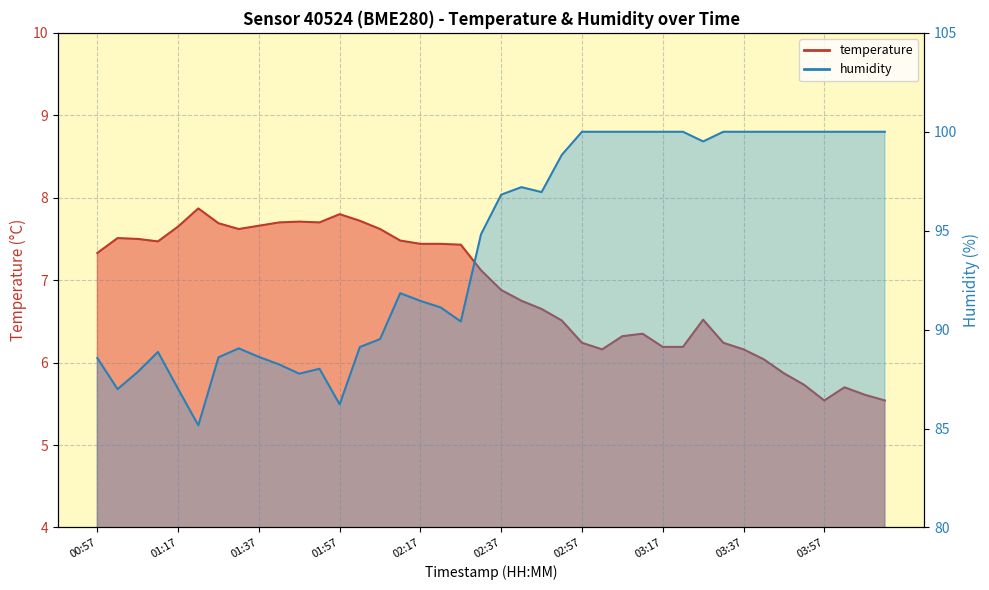

Reading right to left, what are all the values shown in this chart?

temperature: 5.5	5.6	5.7	5.5	5.7	5.9	6.0	6.2	6.2	6.5	6.2	6.2	6.3	6.3	6.2	6.2	6.5	6.7	6.8	6.9	7.1	7.4	7.4	7.4	7.5	7.6	7.7	7.8	7.7	7.7	7.7	7.7	7.6	7.7	7.9	7.7	7.5	7.5	7.5	7.3
humidity: 100.0	100.0	100.0	100.0	100.0	100.0	100.0	100.0	100.0	99.5	100.0	100.0	100.0	100.0	100.0	100.0	98.8	97.0	97.2	96.8	94.8	90.4	91.1	91.5	91.8	89.5	89.1	86.2	88.0	87.8	88.2	88.6	89.0	88.6	85.2	87.0	88.9	87.9	87.0	88.6